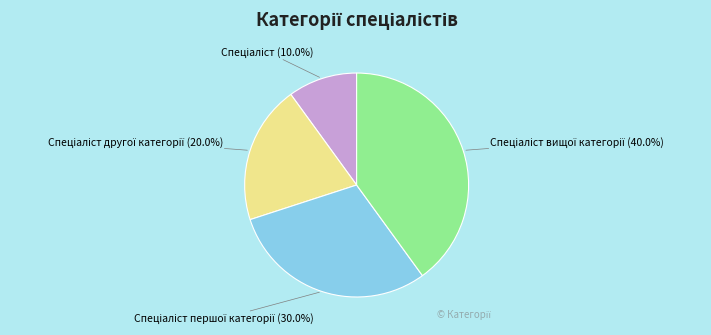

Is there any slice that represents more than half of the pie?

No